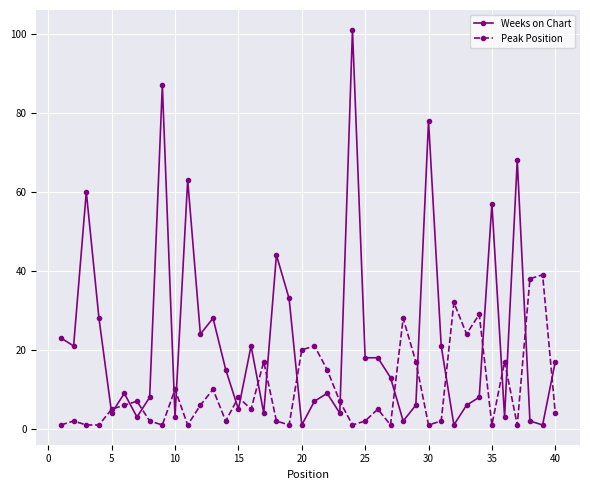

Which series has the largest total across all categories?

Weeks on Chart